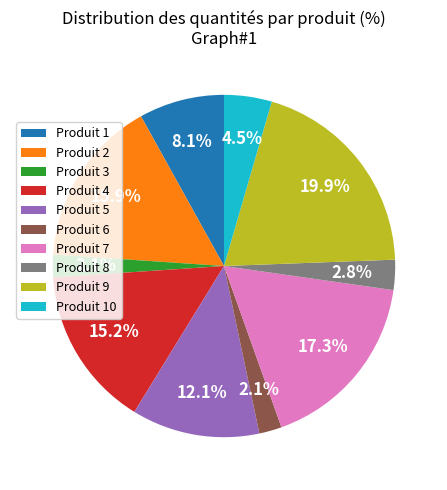

Which has a higher value, Produit 3 or Produit 2?

Produit 2